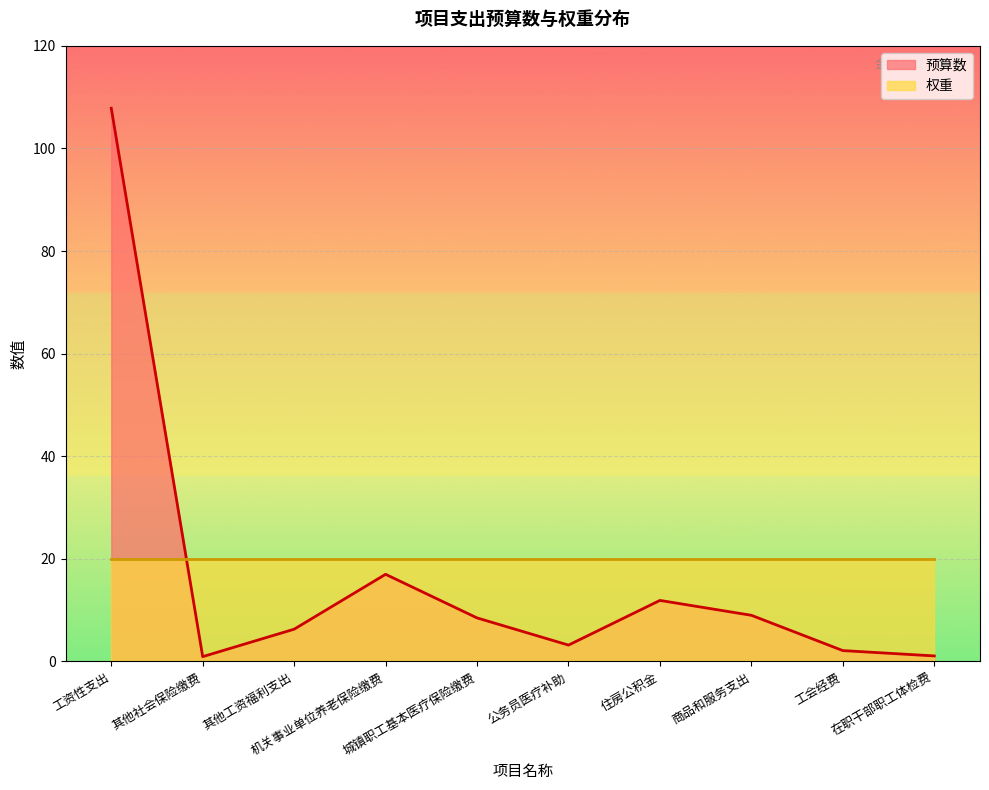

What is the ratio of the value at 其他社会保险缴费 to the value at 其他工资福利支出?

0.1